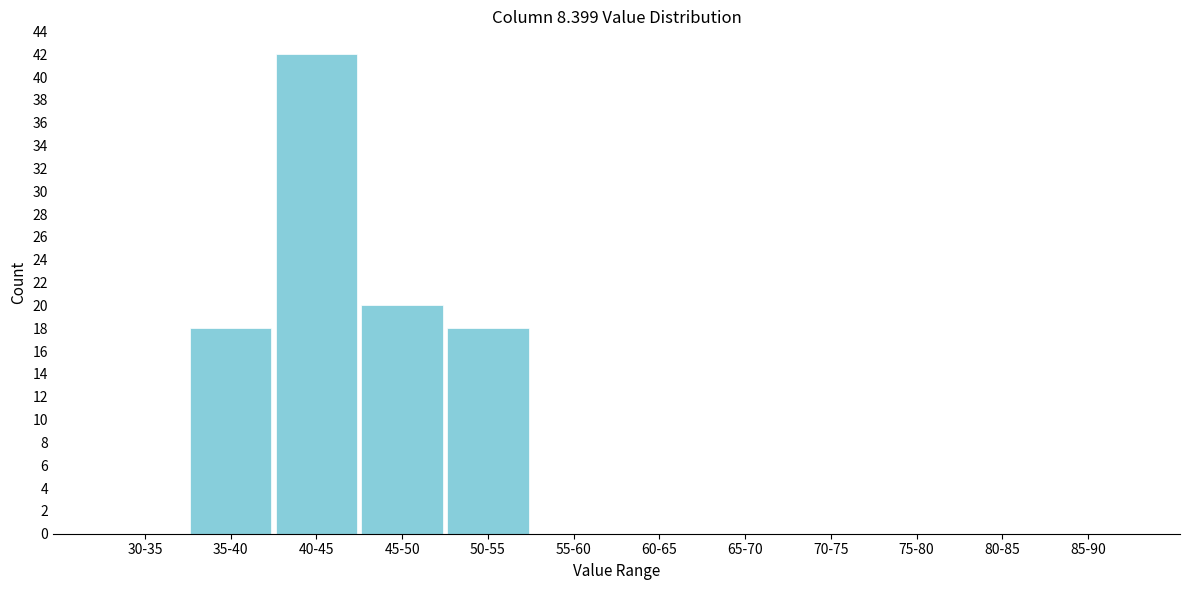

Reading left to right, extract all data points from this chart.

30-35=0	35-40=18	40-45=42	45-50=20	50-55=18	55-60=0	60-65=0	65-70=0	70-75=0	75-80=0	80-85=0	85-90=0